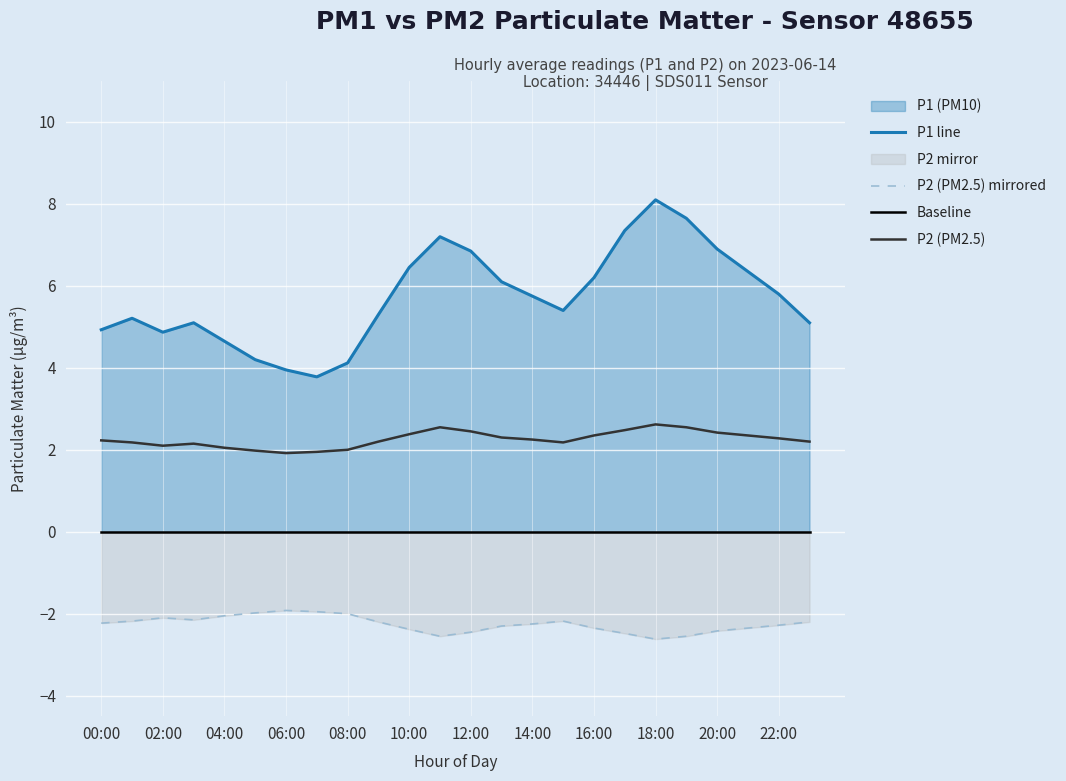

The P2 (PM2.5) series shows 4.0 at 22:00. True or false?

False